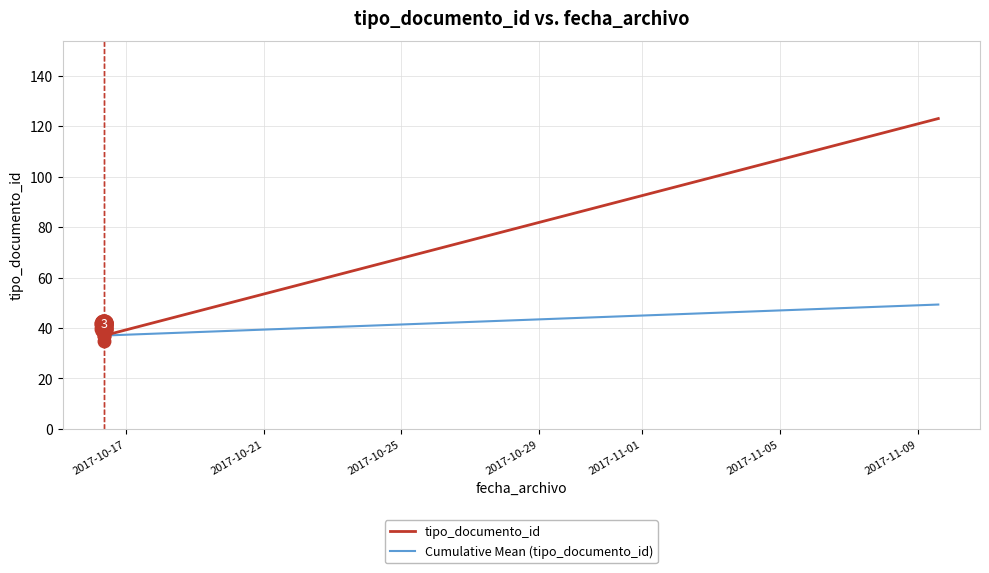

Which category has the highest value in the tipo_documento_id series?

2017-11-09